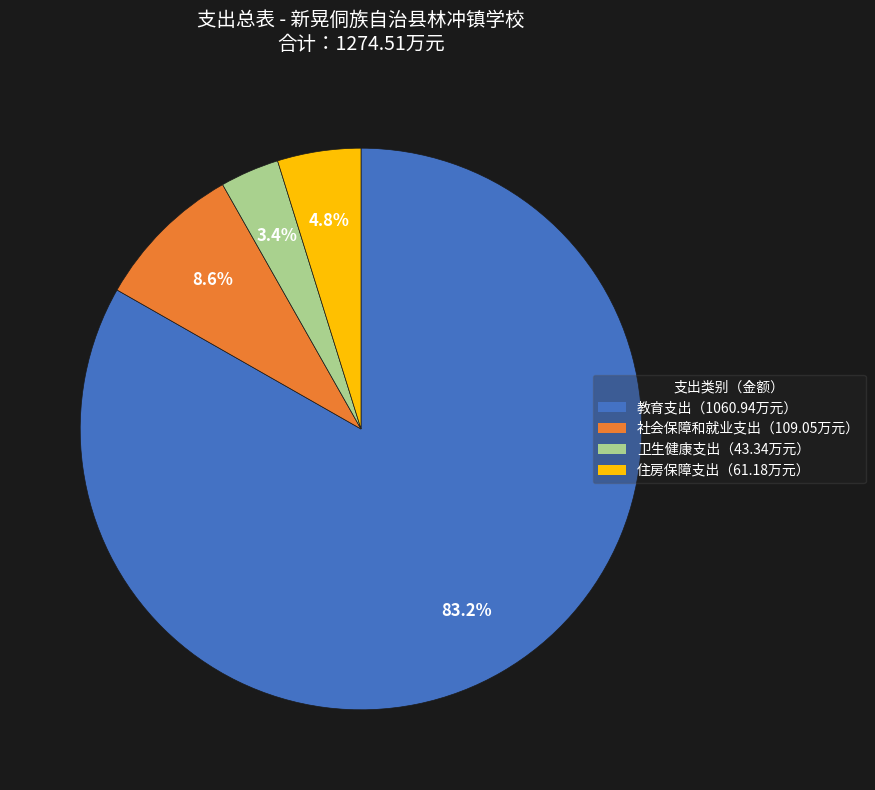

Does any single category account for the majority?

Yes